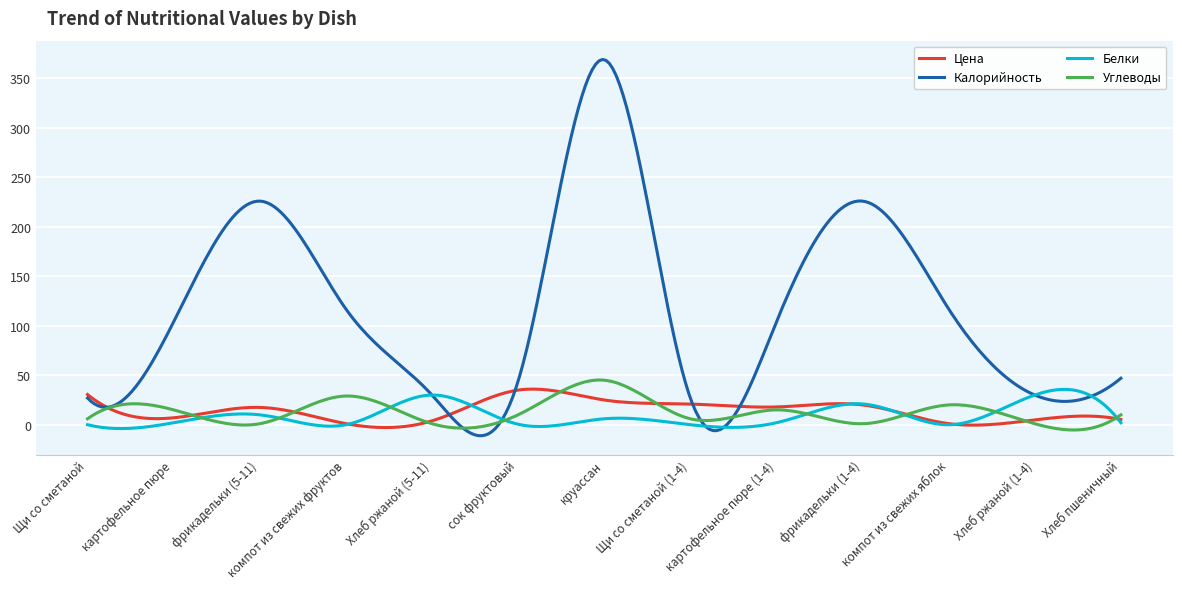

How many intersections are there between Белки and Углеводы?

8